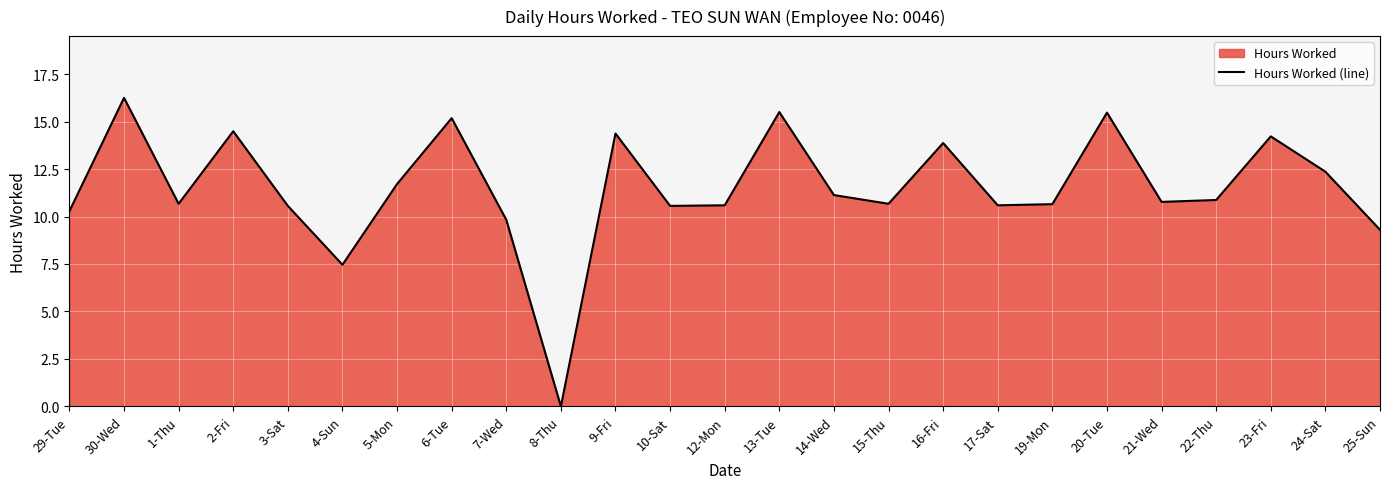

What is the difference between the maximum and minimum values?

16.2